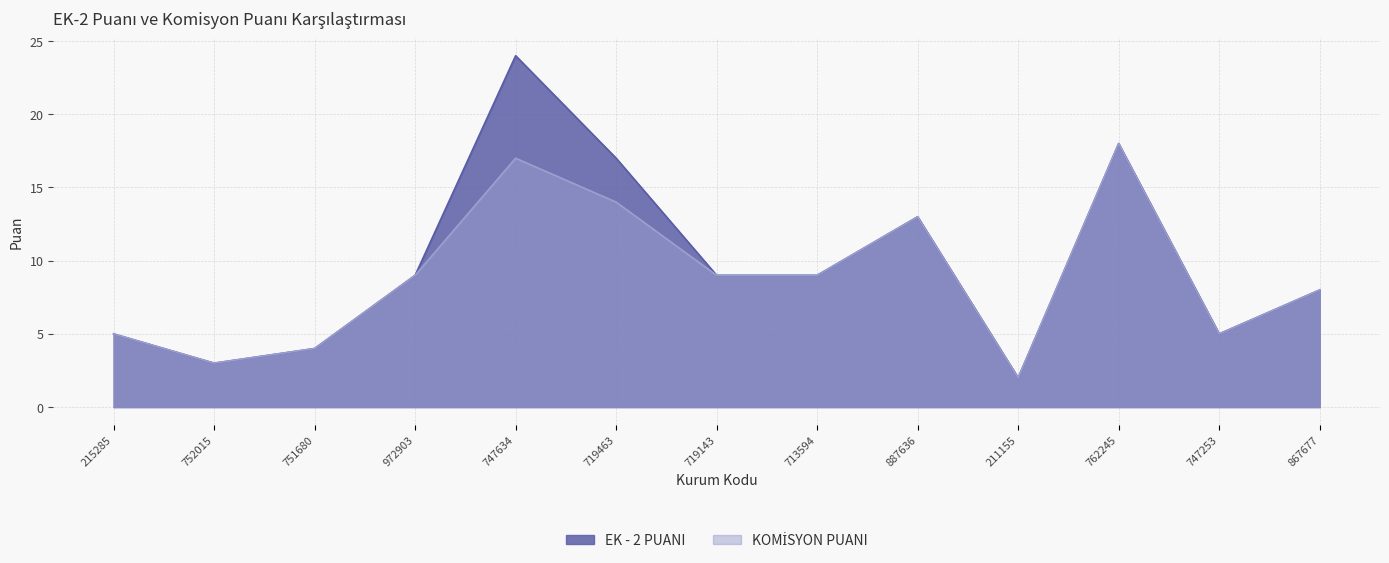

List the series in order of their overall mean, highest first.

EK - 2 PUANI, KOMİSYON PUANI